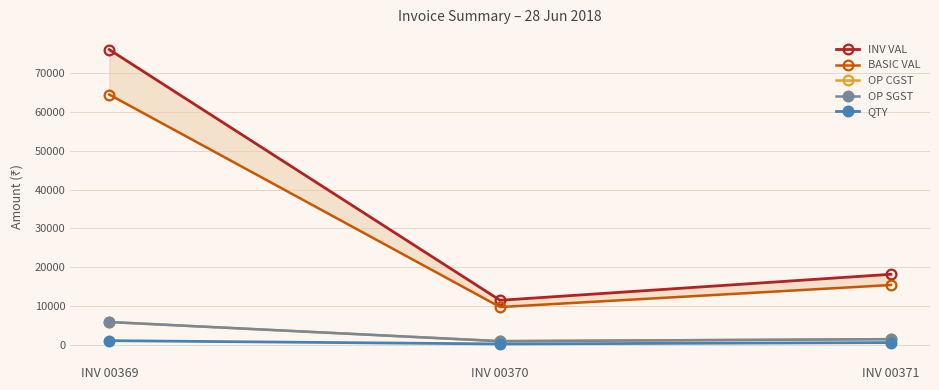

Which series changed the most between INV 00369 and INV 00370?

INV VAL